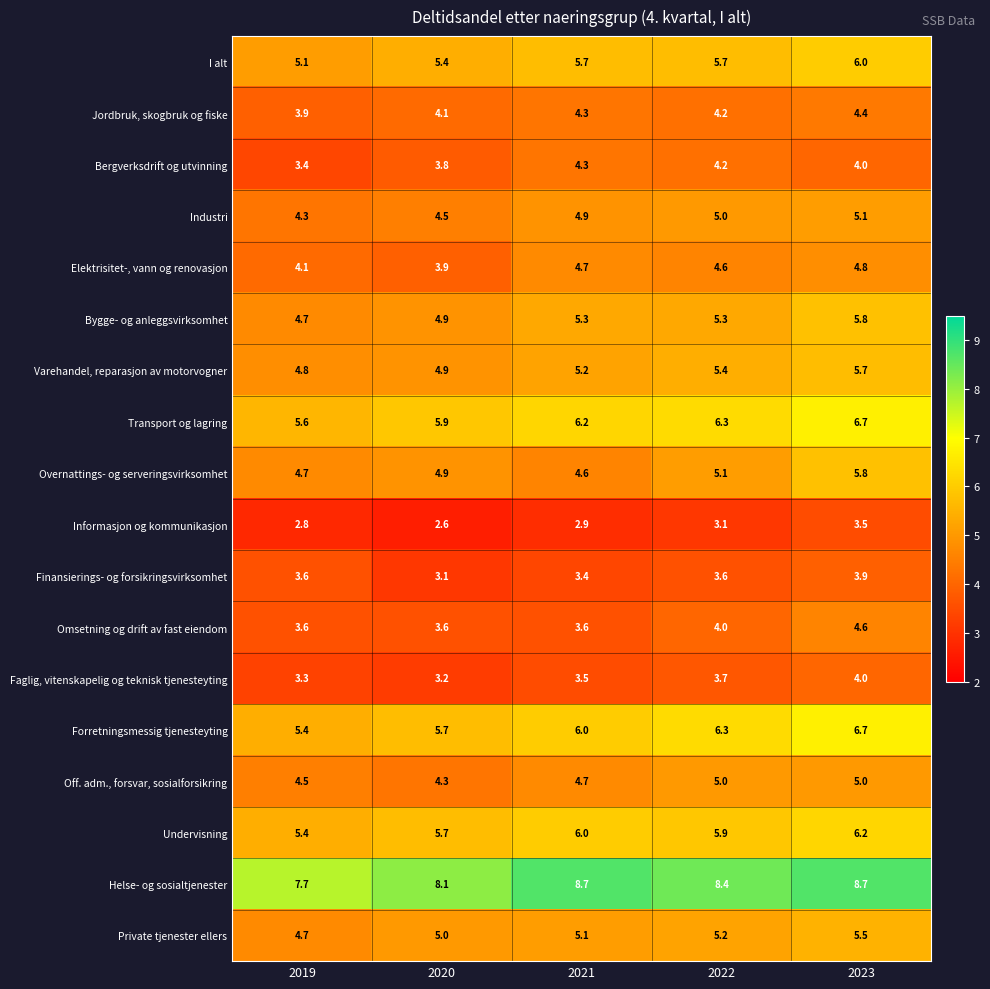

List the labels in order of Overnattings- og serveringsvirksomhet value, smallest first.

2021, 2019, 2020, 2022, 2023